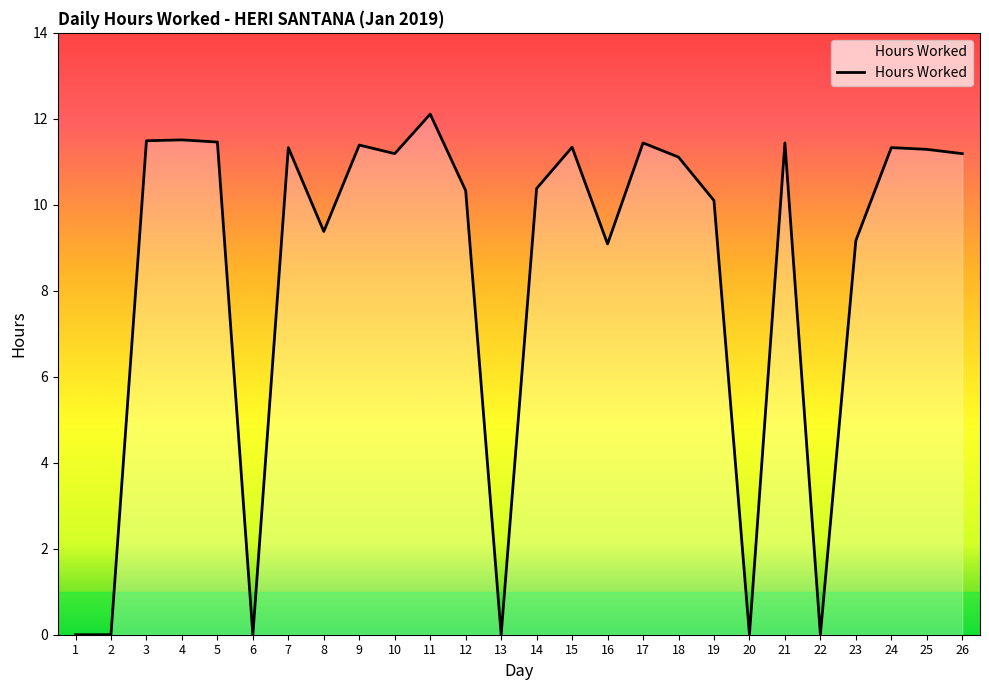

What is the maximum value shown in the chart?

12.1